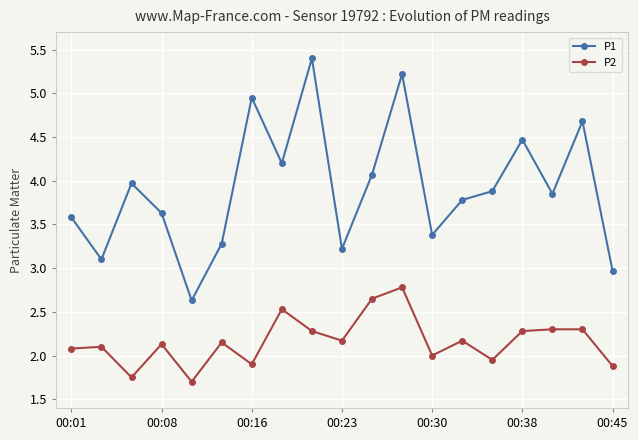

In P1, how many points are lower than both neighbors (excluding endpoints)?

6